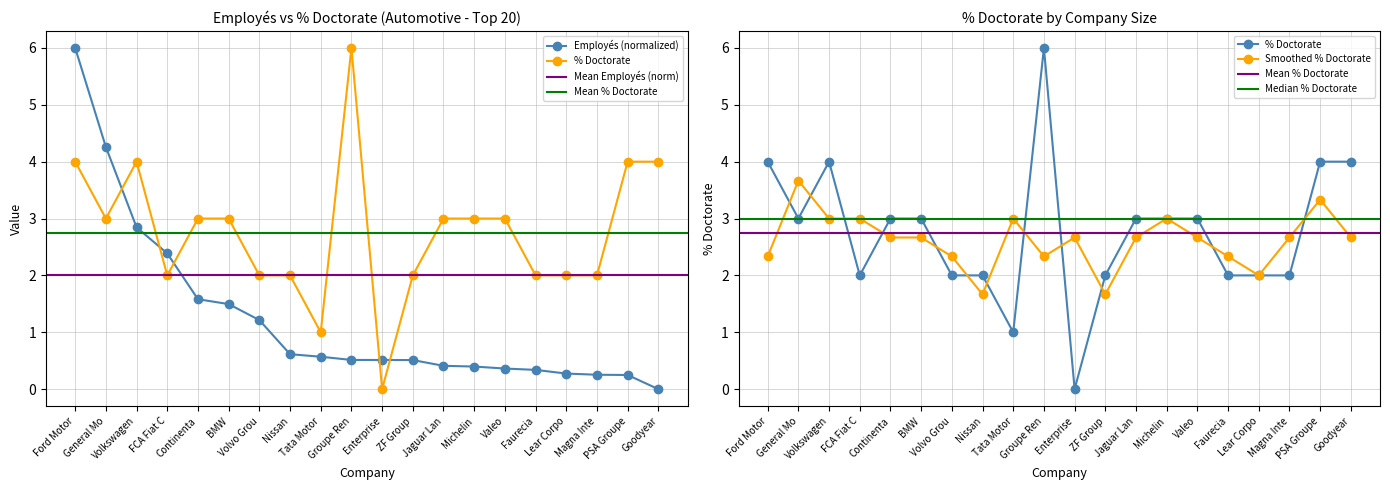

Which series has the largest total across all categories?

% Doctorate